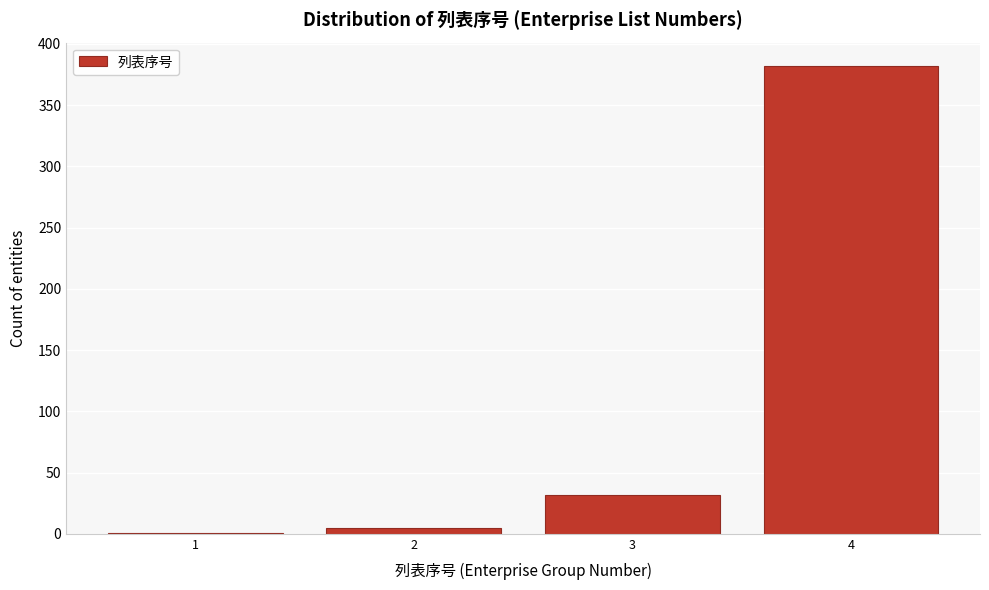

Reading right to left, extract all data points from this chart.

4=382	3=32	2=5	1=1